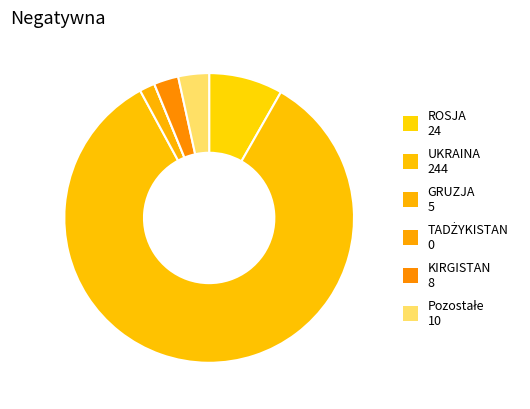

True or false: ROSJA accounts for 8% of the total.

True